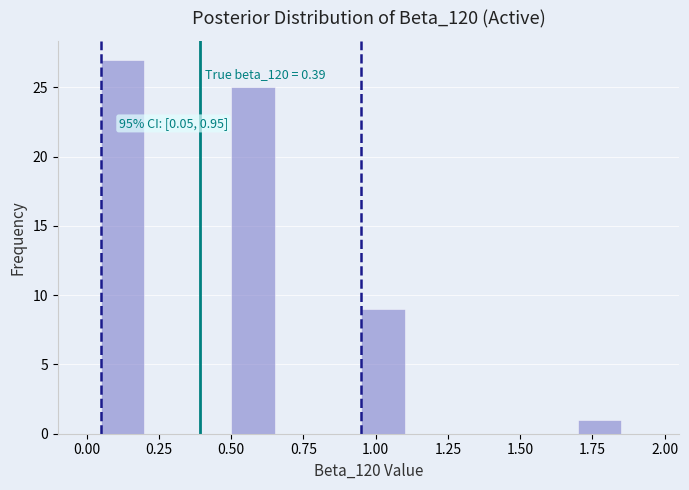

Read against the x-axis, roughly where is the centre of the tallest bar?

0.15